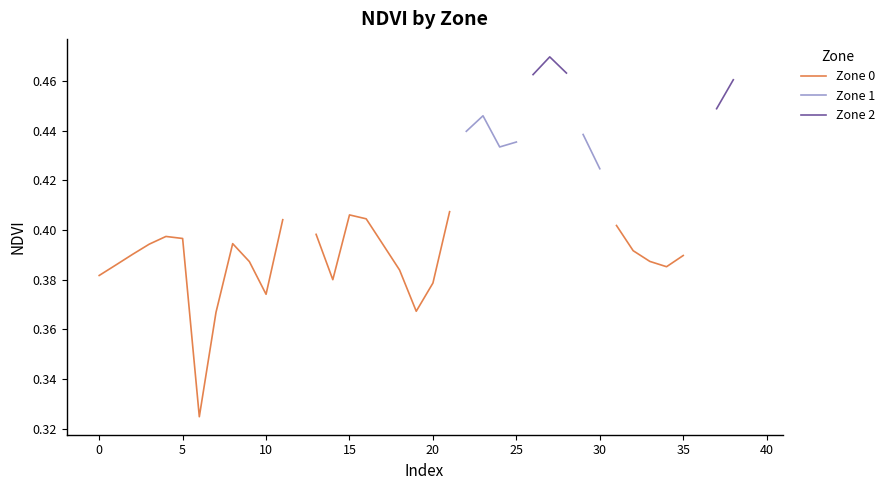

What is the maximum value shown in the chart?

0.5